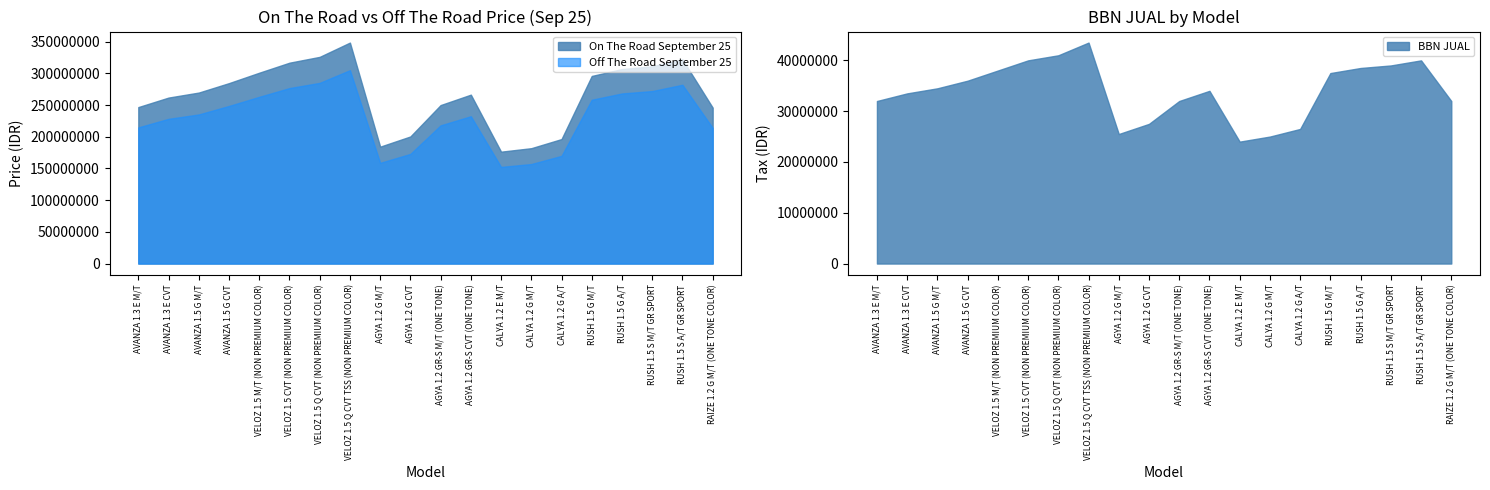

True or false: On The Road September 25 and Off The Road September 25 intersect in this chart.

False